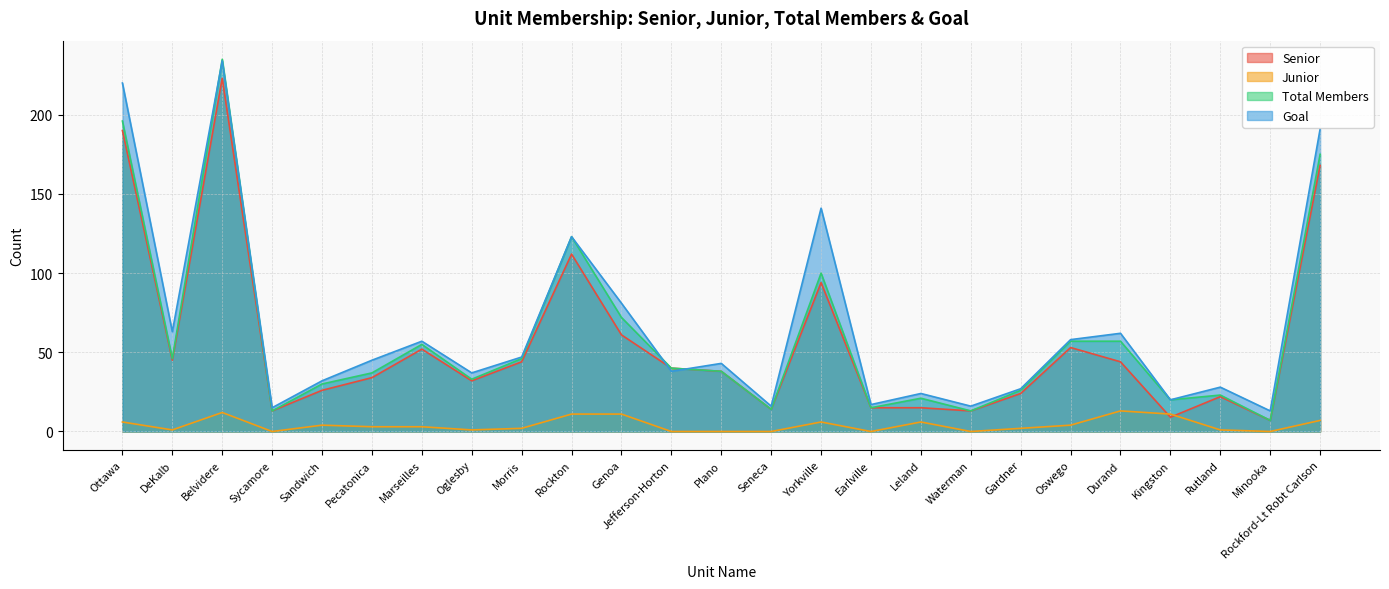

At which category does Total Members reach its first local valley?

DeKalb